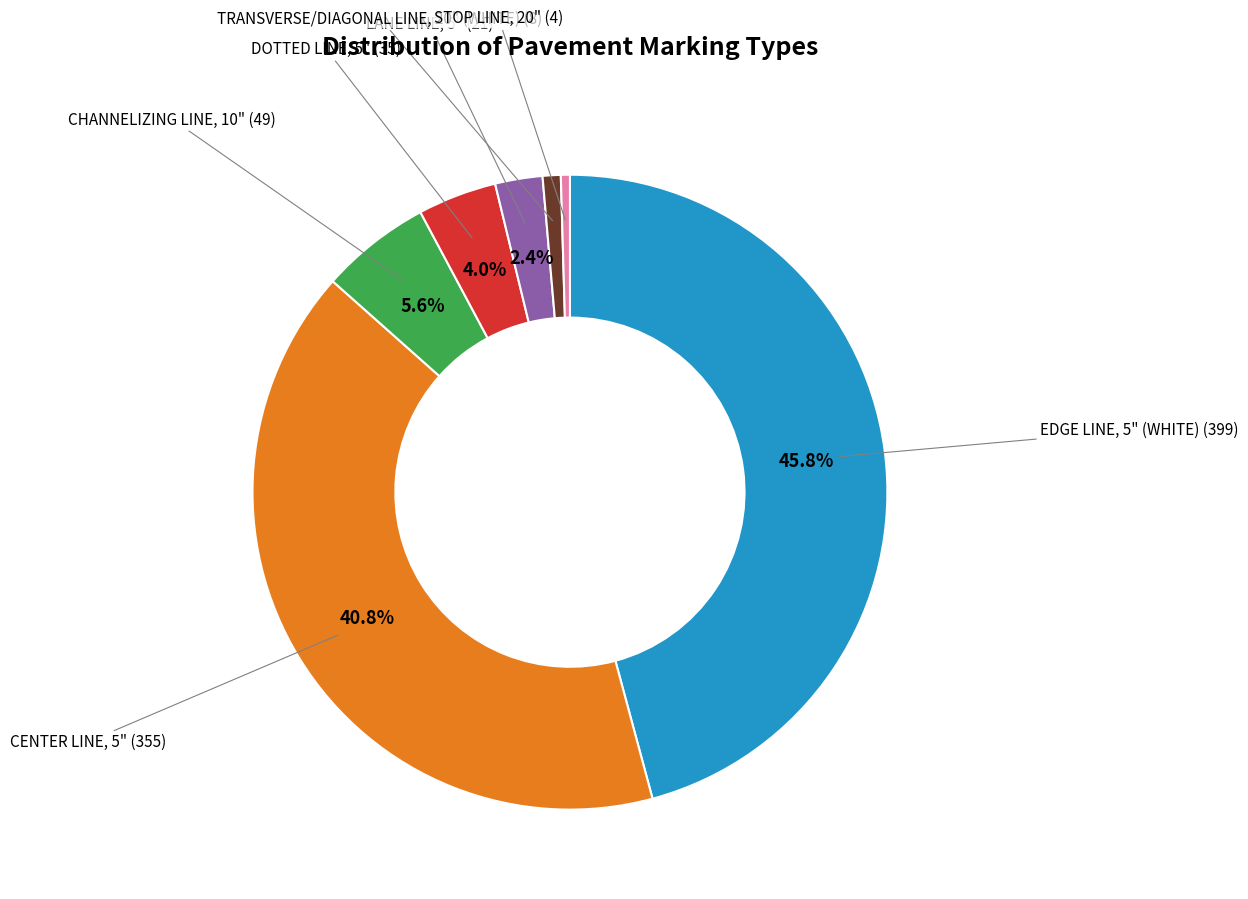

Is there any slice that represents more than half of the pie?

No